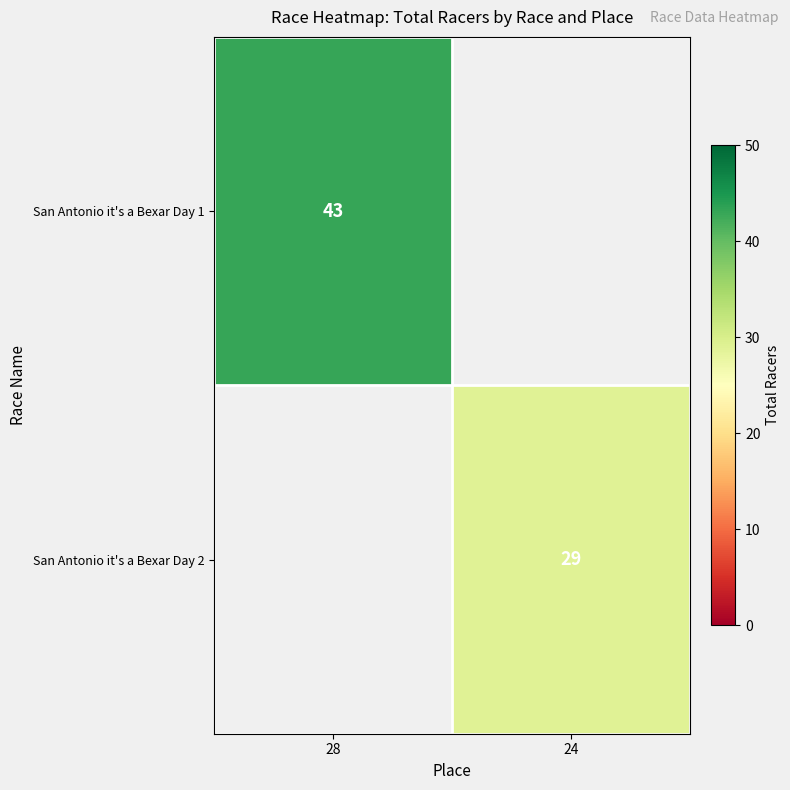

The San Antonio it's a Bexar Day 1 series shows 60 at 28. True or false?

False